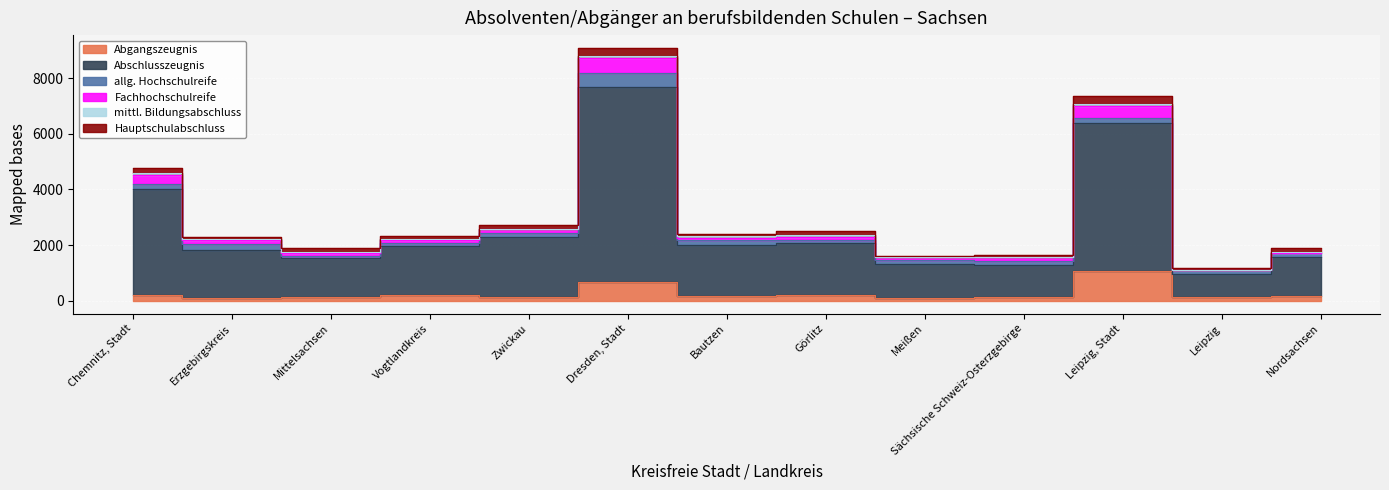

What is the smallest value displayed?

5